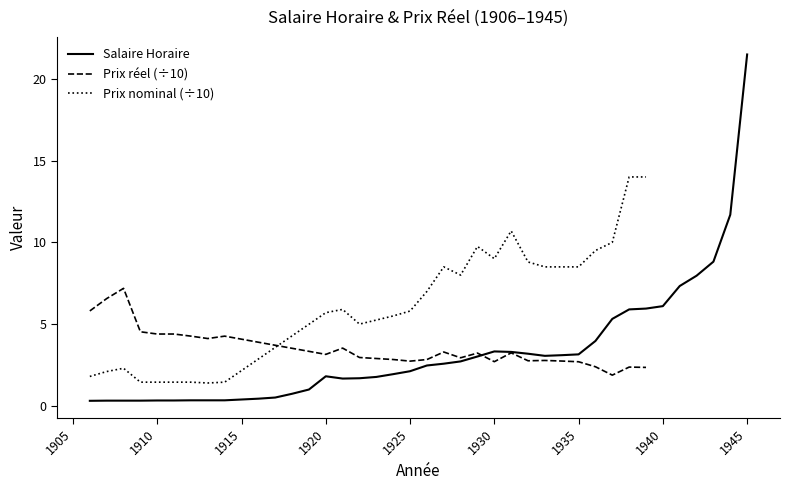

How many interior local peaks (higher than both neighbors) does the data have?

2